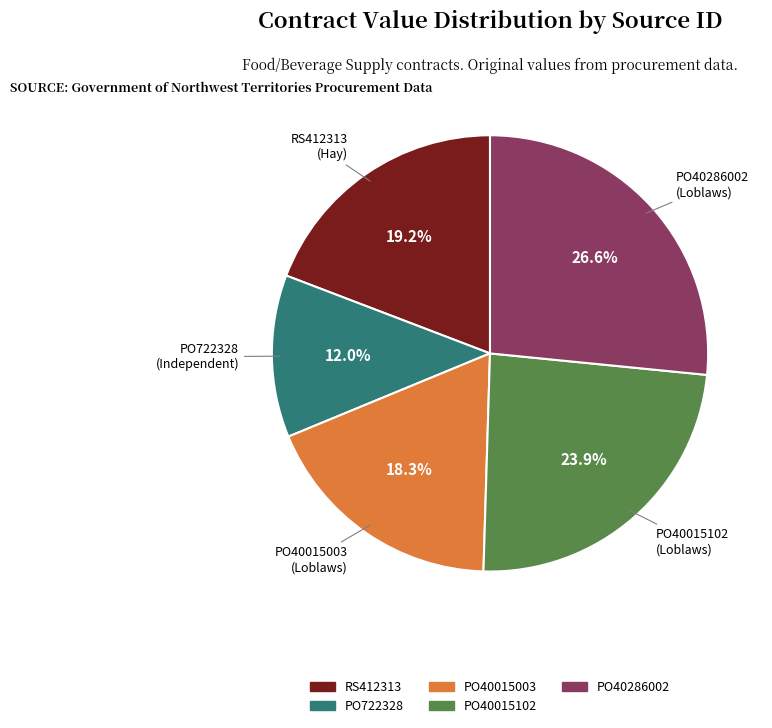

Count the number of slices in the pie.

5